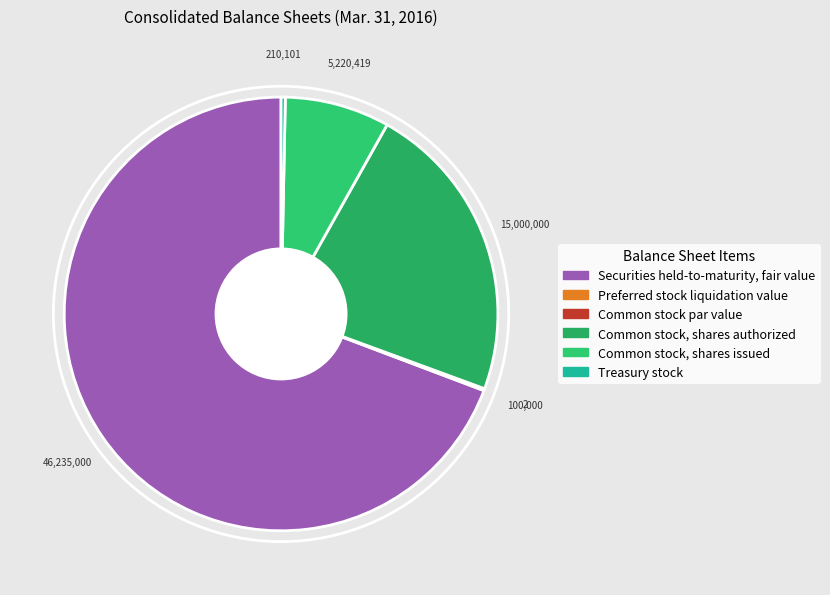

How many segments does this pie chart have?

6